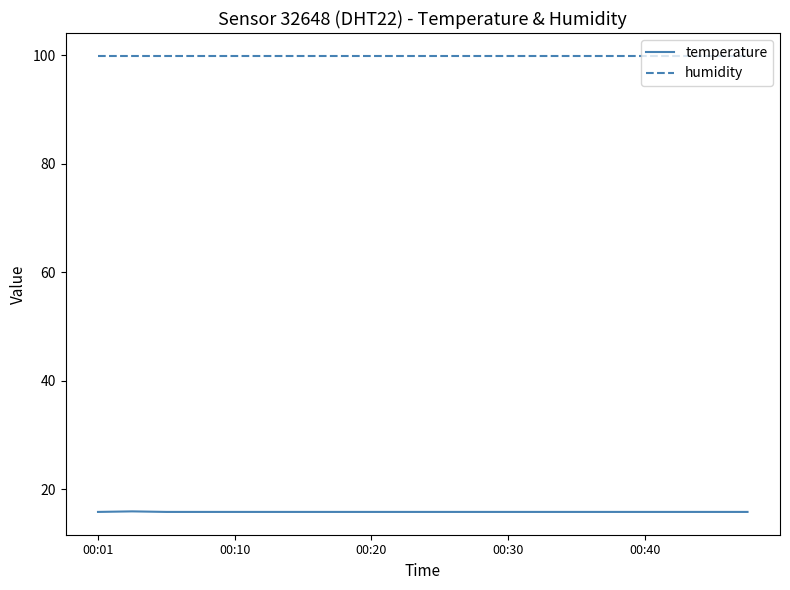

What is the lowest value of the humidity series?

99.9